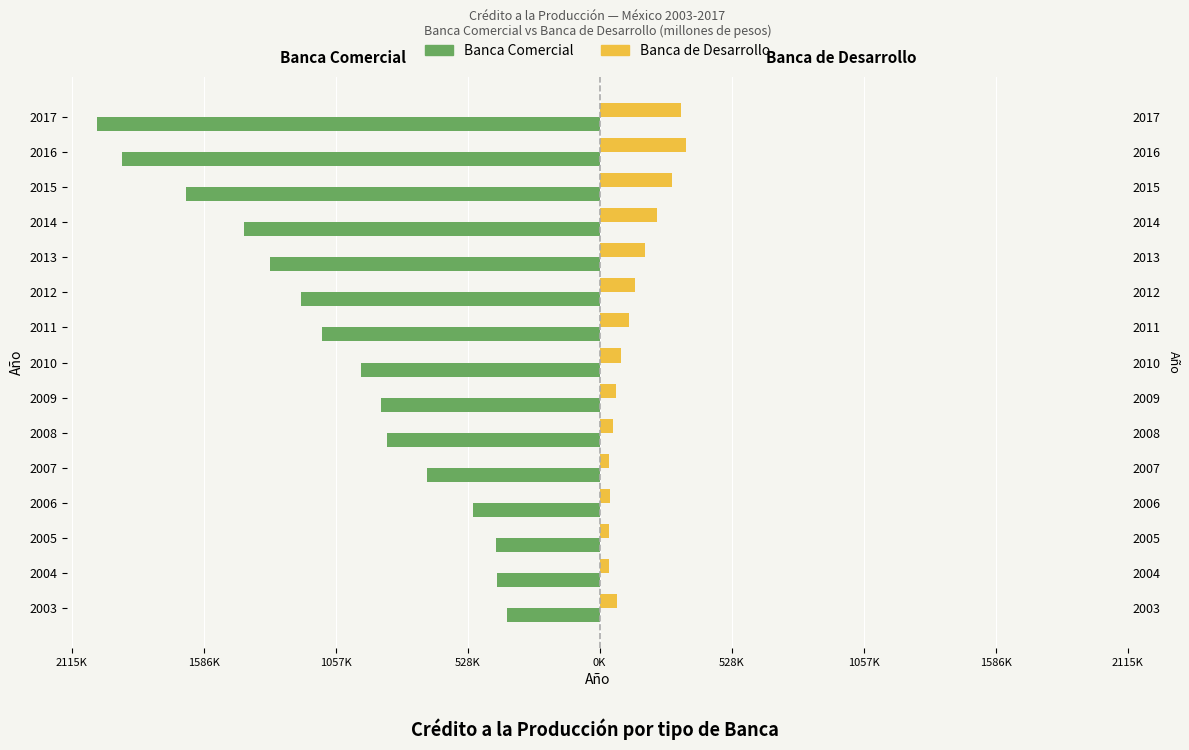

Which series has the widest spread of values?

Banca Comercial